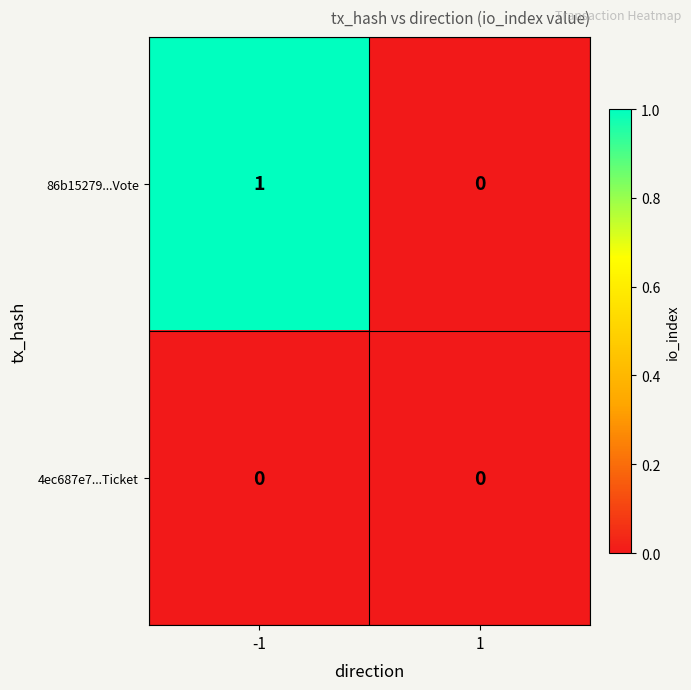

Reading right to left, what are all the values shown in this chart?

86b15279...Vote: 1=0	-1=1
4ec687e7...Ticket: 1=0	-1=0